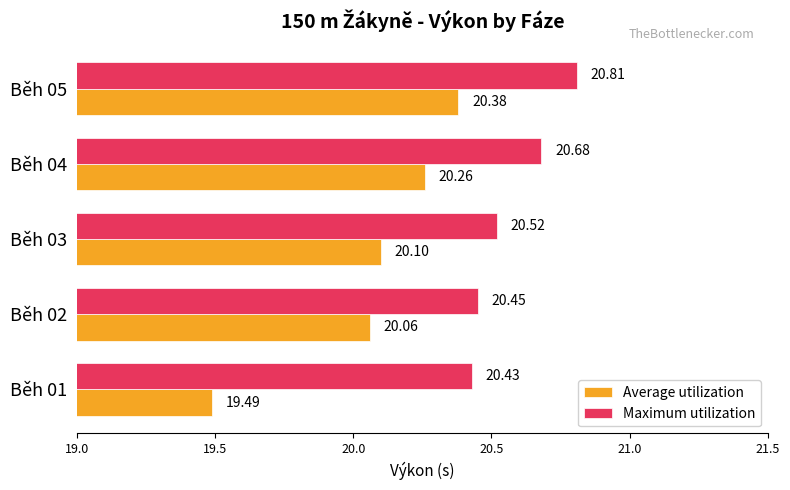

What is the average value of the Average utilization series?

20.1